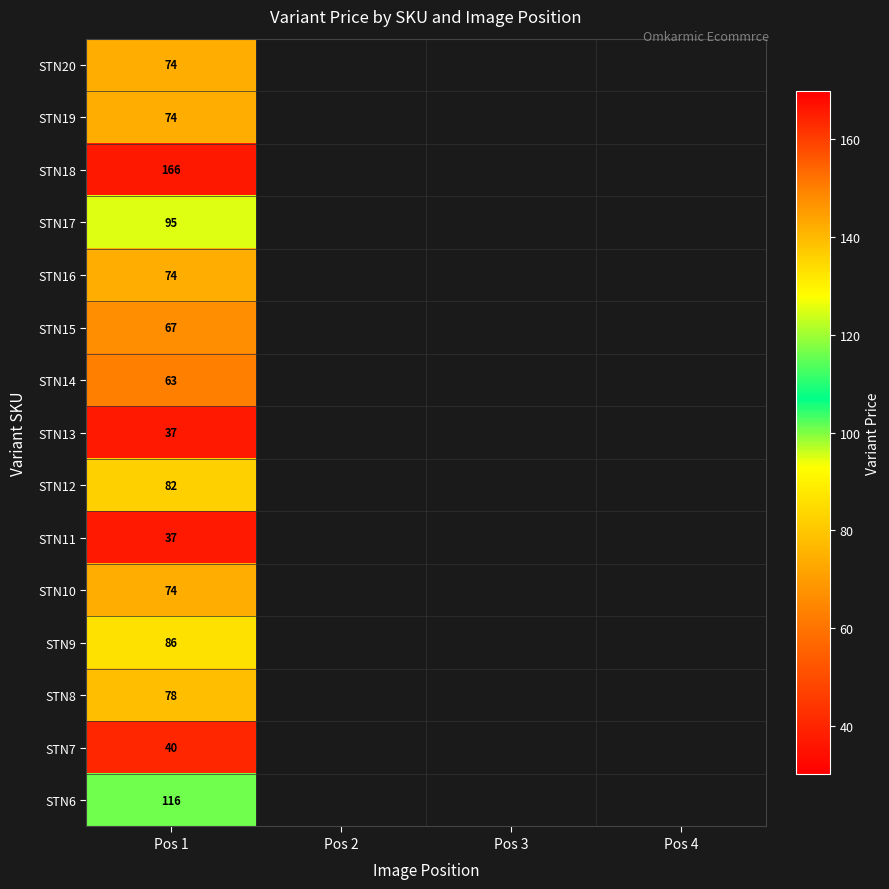

True or false: STN20 has a value of 74 at Pos 1.

True